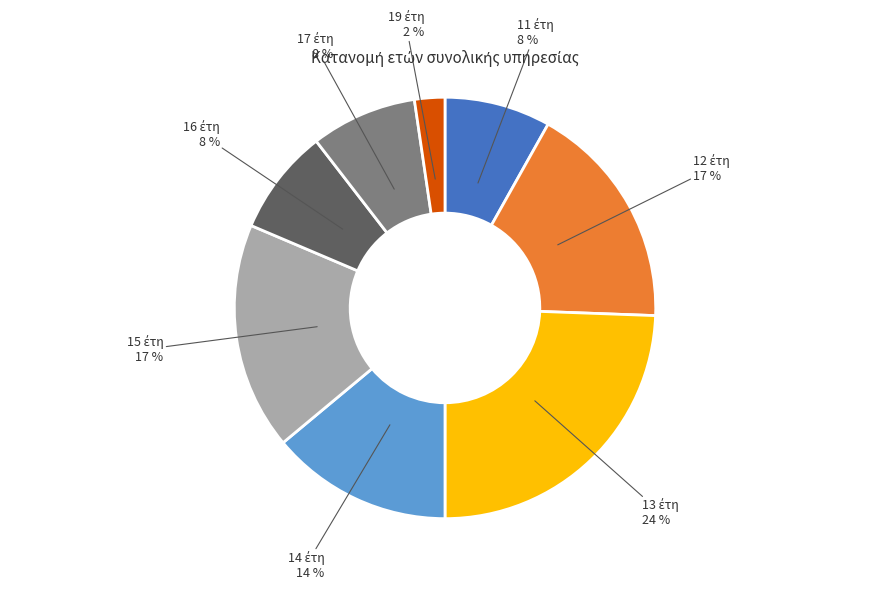

Is there a majority slice in this chart?

No